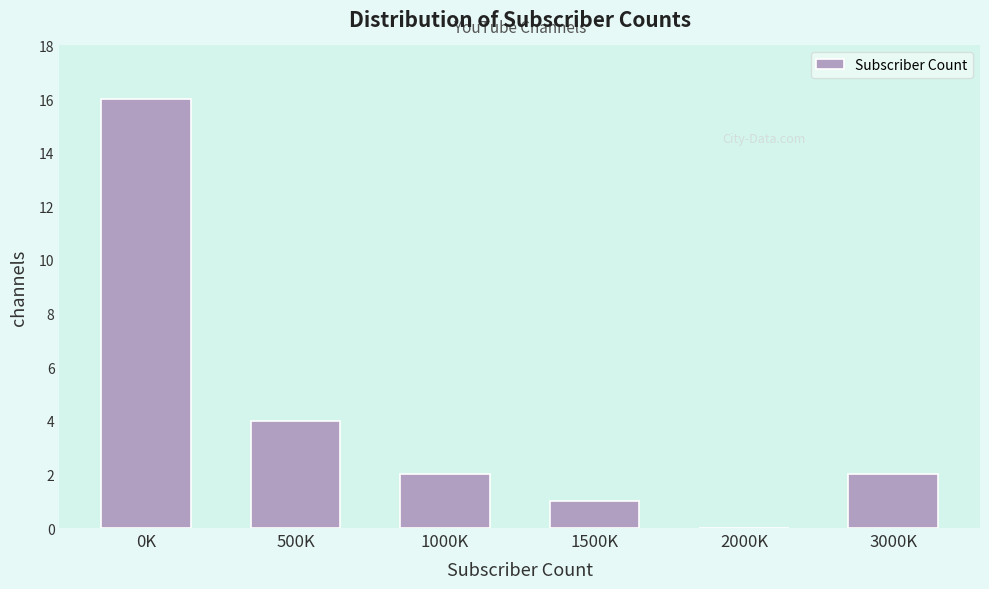

Reading left to right, what are all the values shown in this chart?

0K=16	500K=4	1000K=2	1500K=1	2000K=0	3000K=2